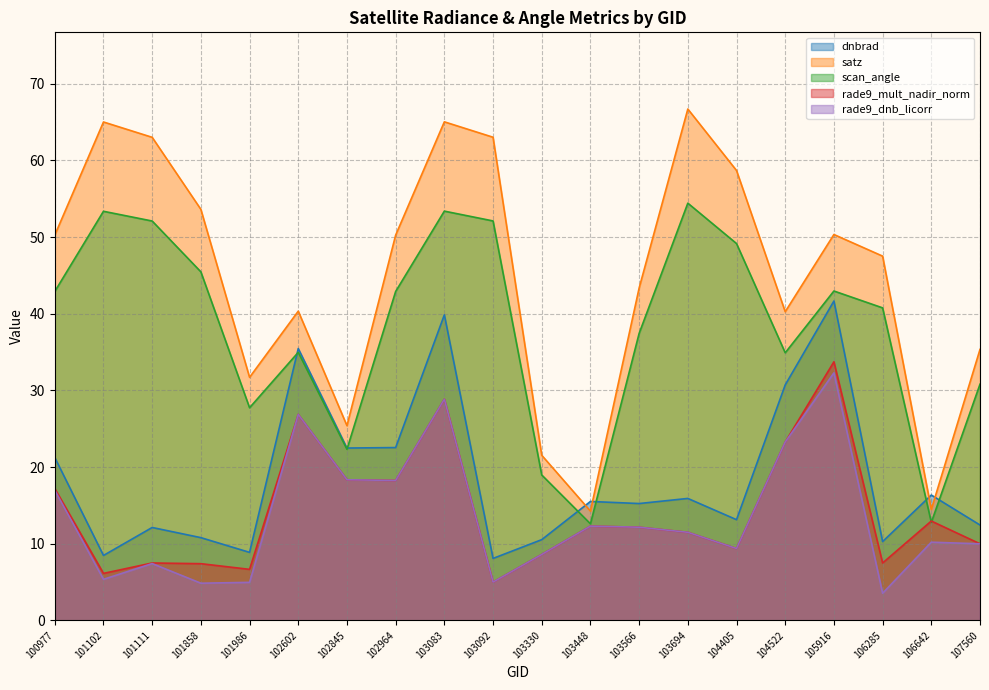

Reading left to right, transcribe all the data shown in this chart.

dnbrad: 21.2	8.5	12.1	10.8	8.9	35.5	22.5	22.5	39.8	8.1	10.5	15.5	15.2	15.9	13.1	30.7	41.7	10.3	16.3	12.4
satz: 50.2	65.0	63.0	53.6	31.7	40.3	25.4	50.2	65.0	63.0	21.5	14.2	43.4	66.7	58.7	40.3	50.3	47.5	14.5	35.3
scan_angle: 42.9	53.4	52.1	45.5	27.7	35.0	22.3	42.9	53.4	52.1	19.0	12.6	37.4	54.4	49.1	34.9	43.0	40.8	12.8	30.8
rade9_mult_nadir_norm: 17.2	6.1	7.5	7.4	6.6	26.9	18.3	18.2	28.8	5.0	8.6	12.3	12.1	11.5	9.4	23.3	33.7	7.5	13.0	10.0
rade9_dnb_licorr: 17.0	5.3	7.4	4.8	5.0	26.9	18.3	18.2	28.8	5.0	8.6	12.3	12.1	11.5	9.4	23.3	32.3	3.5	10.2	10.0